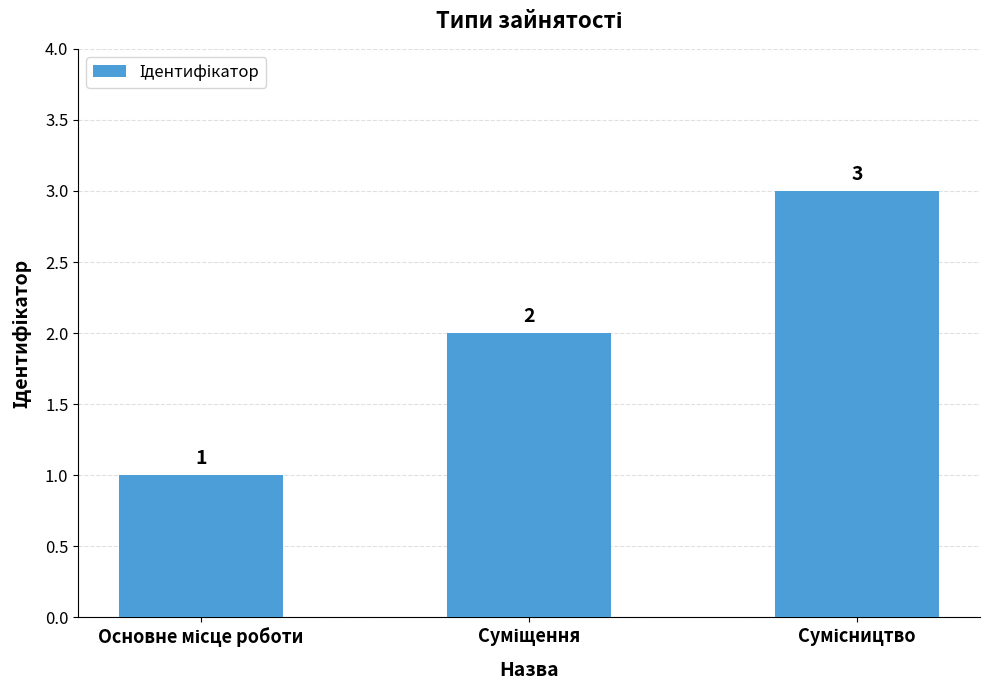

Reading right to left, what are all the values shown in this chart?

3	2	1